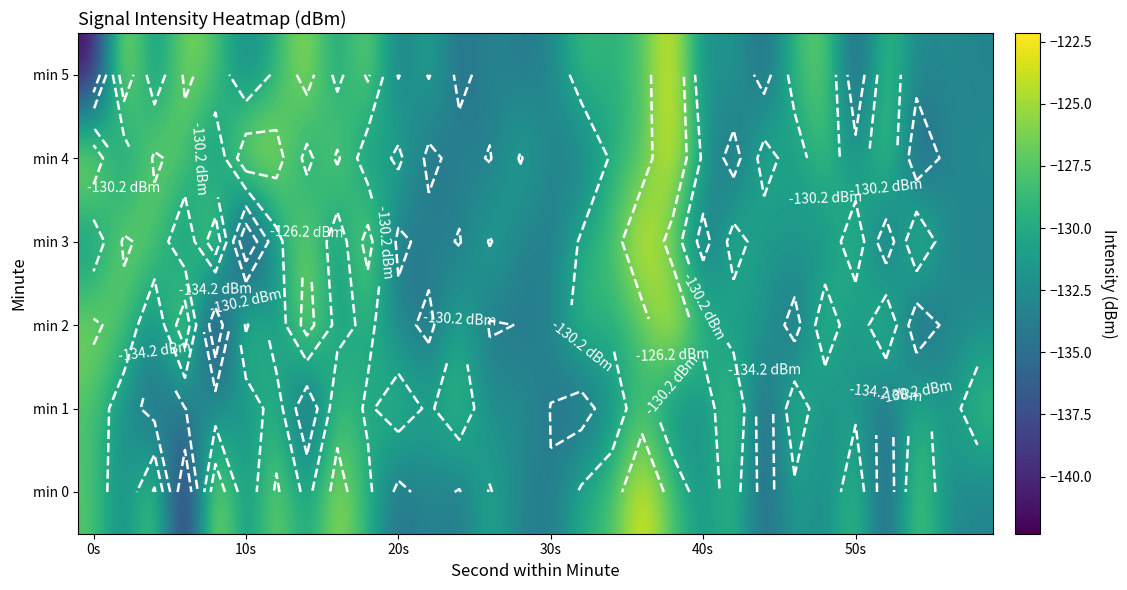

Count the number of data series in this chart.

6